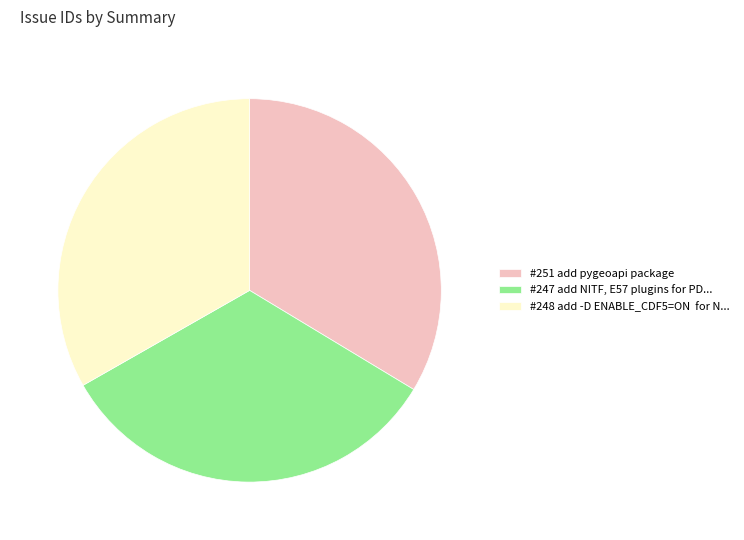

Approximately how many times larger is the value at #251 add pygeoapi package compared to #248 add -D ENABLE_CDF5=ON for N...?

1.0